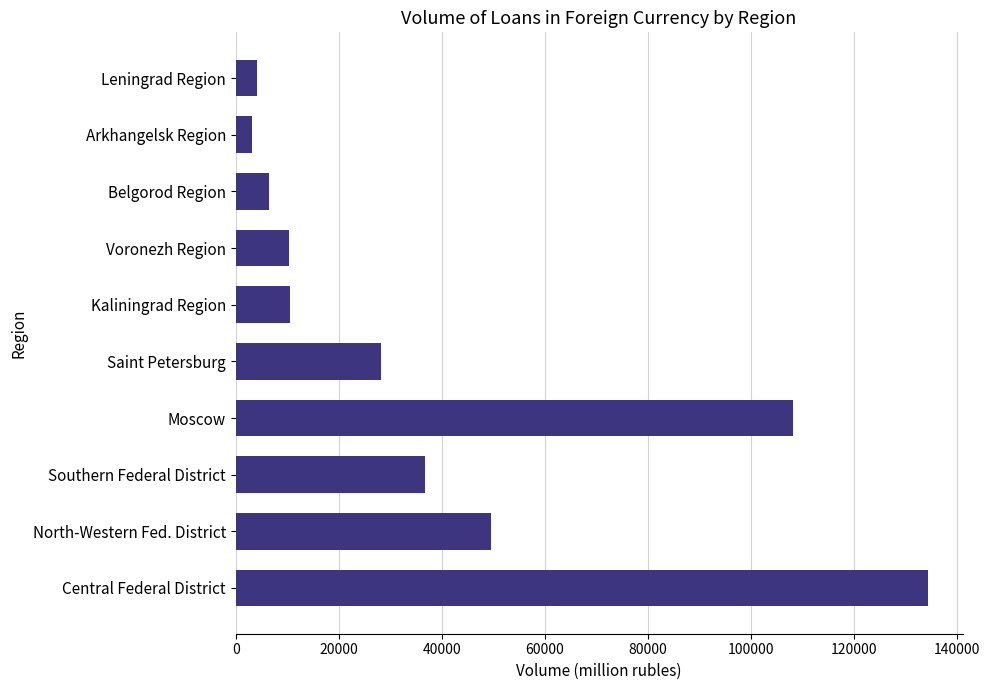

Between Southern Federal District and Leningrad Region, which is larger?

Southern Federal District